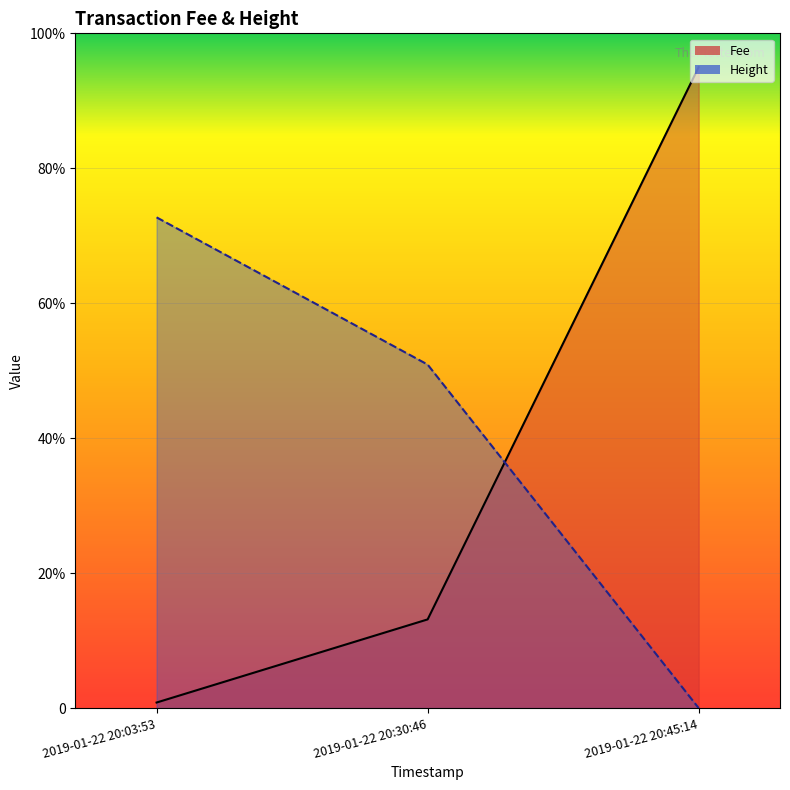

At which category does the chart reach its peak across all series?

2019-01-22 20:45:14